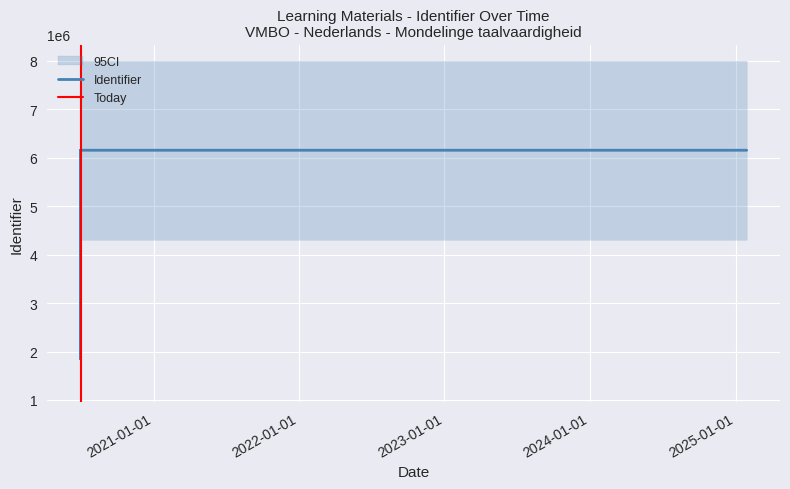

How many categories are shown in the chart?

11